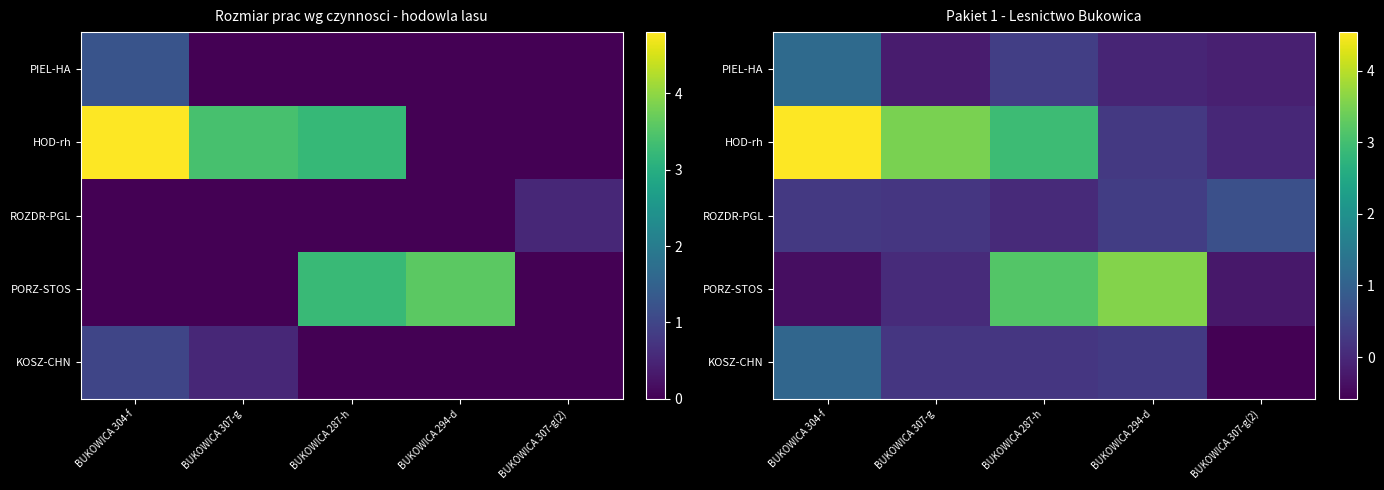

What is the greatest value displayed?

4.5